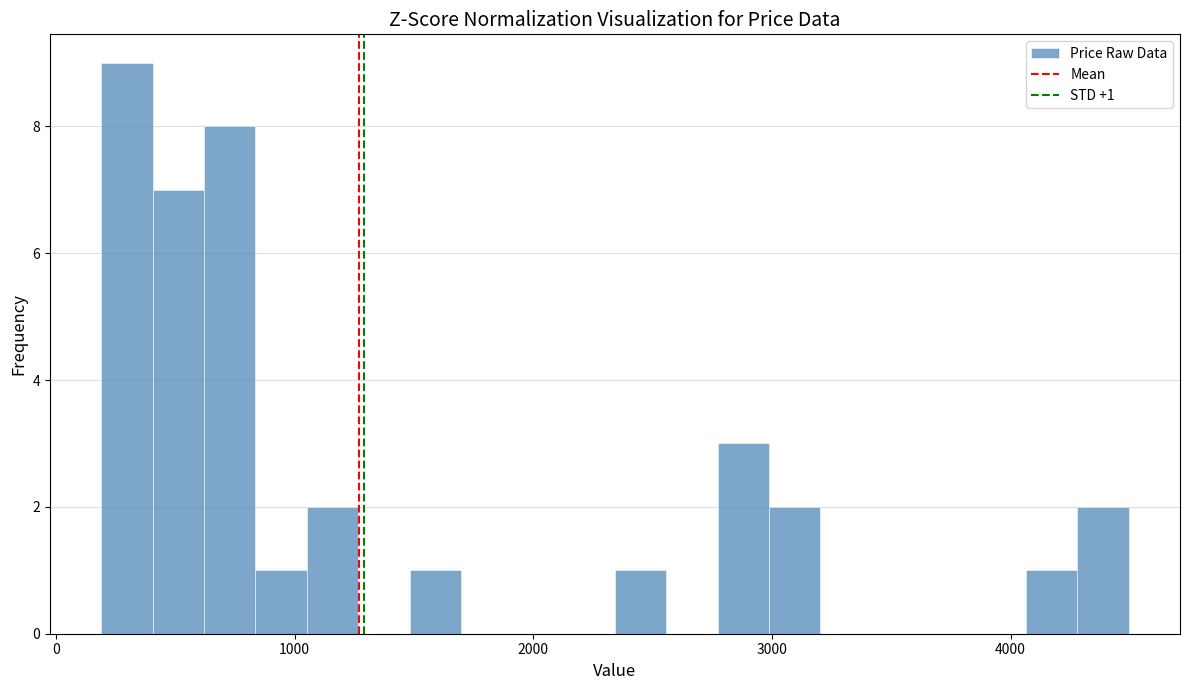

Read against the x-axis, roughly where is the centre of the tallest bar?

300